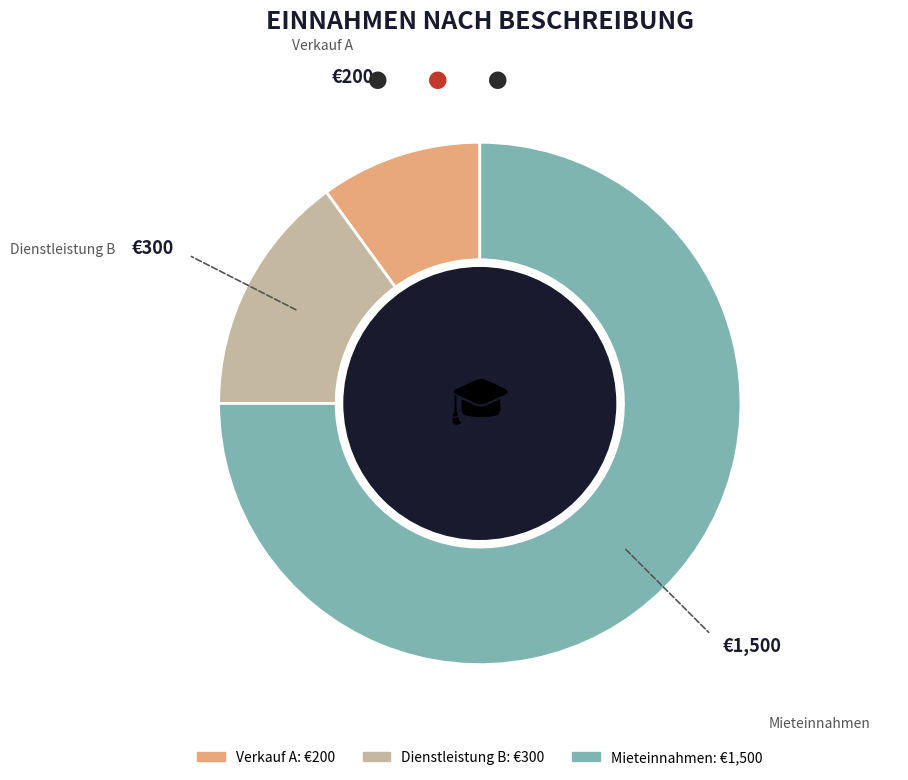

Rank the categories by value from highest to lowest.

Mieteinnahmen, Dienstleistung B, Verkauf A